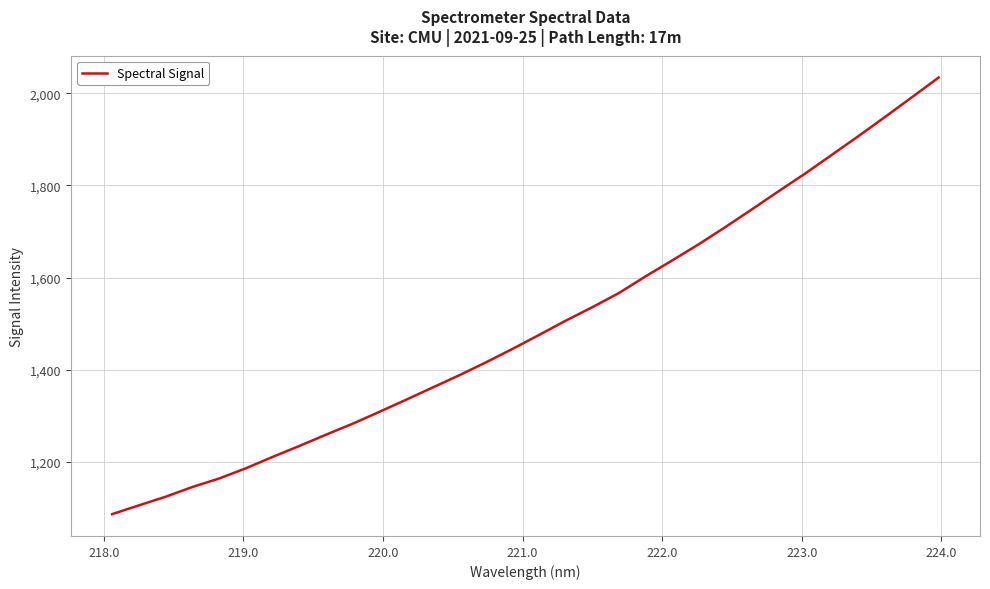

Count the number of values greater than 1475.

16